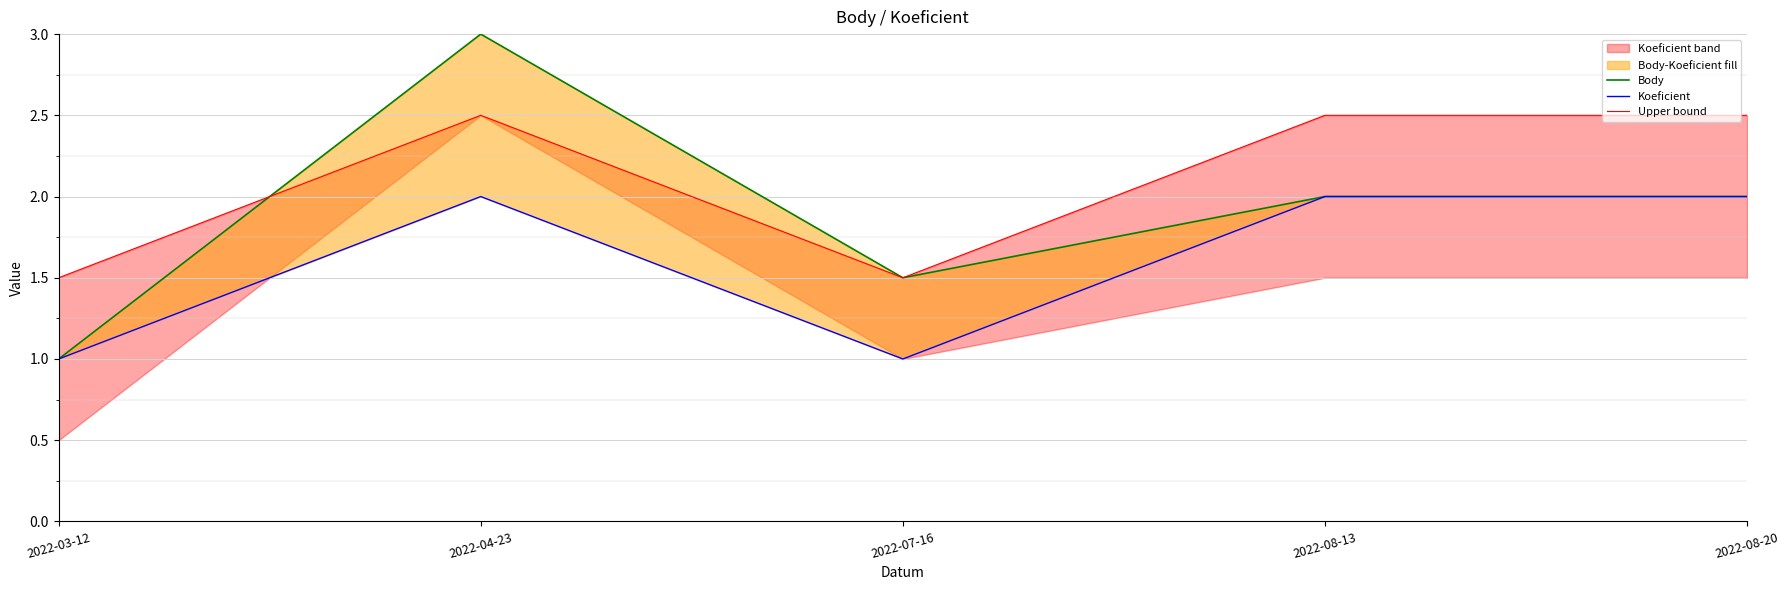

What is the value of the Upper bound point at the 3rd from the left?

1.5